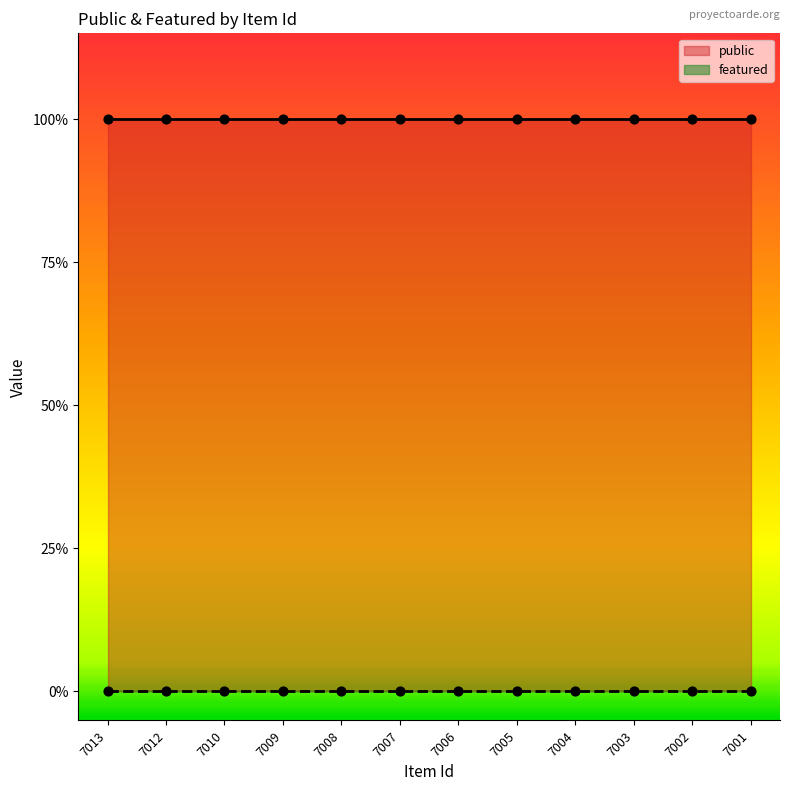

Which series reaches the maximum Y coordinate?

public